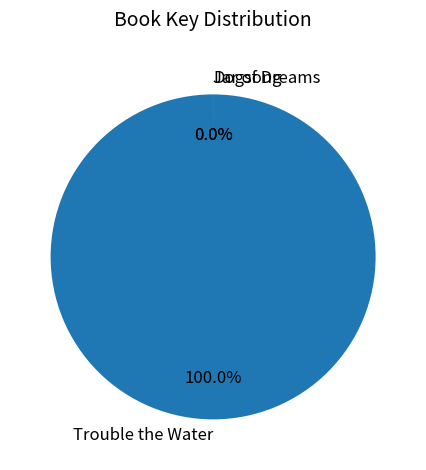

To the nearest percent, what portion does Trouble the Water represent?

100%